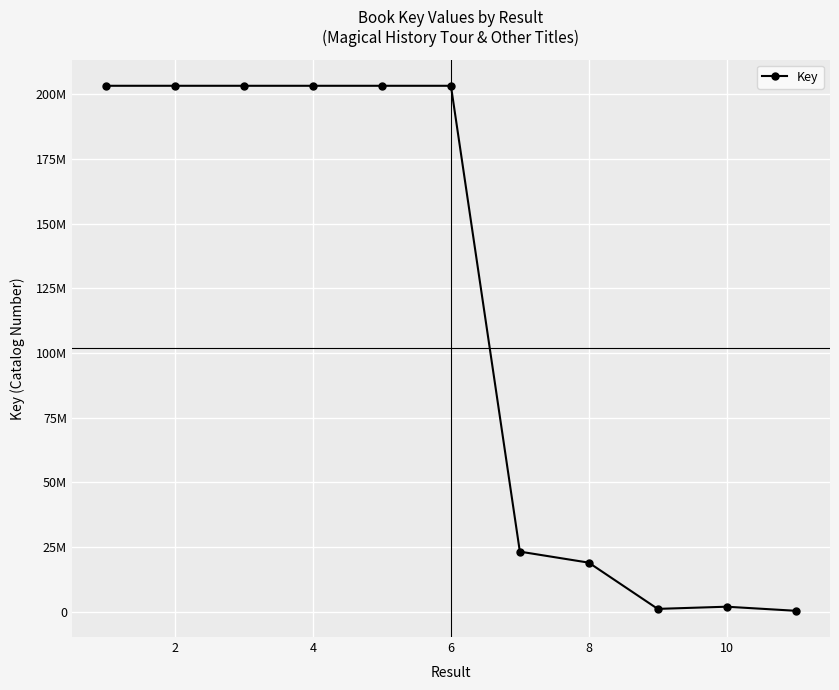

What is the smallest value displayed?

329410